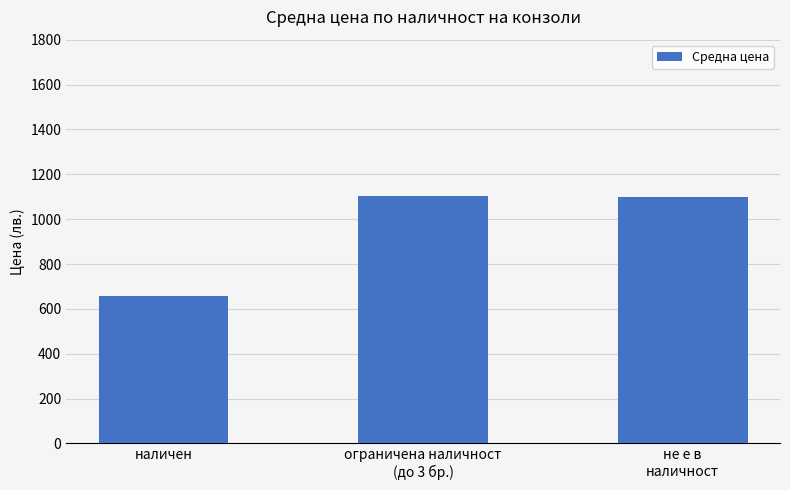

What is the maximum value shown in the chart?

1101.5